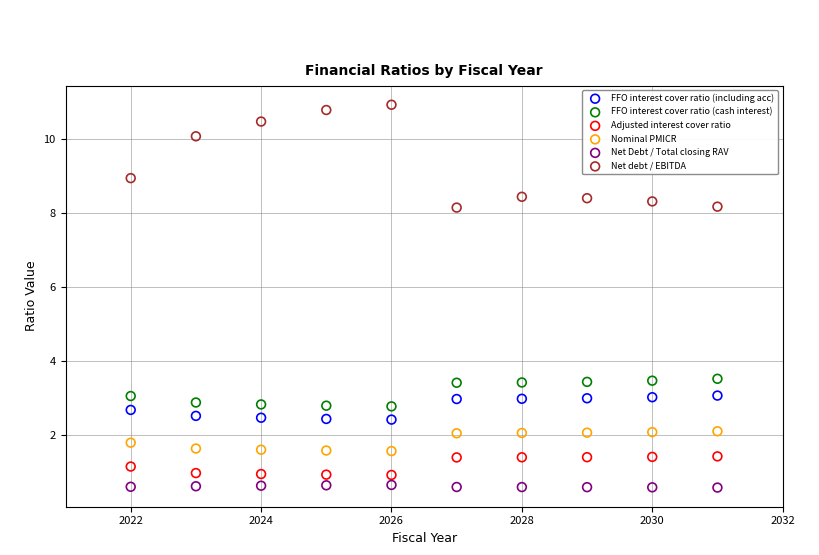

What is the X range (max minus min) for the scatter plot?

9.0